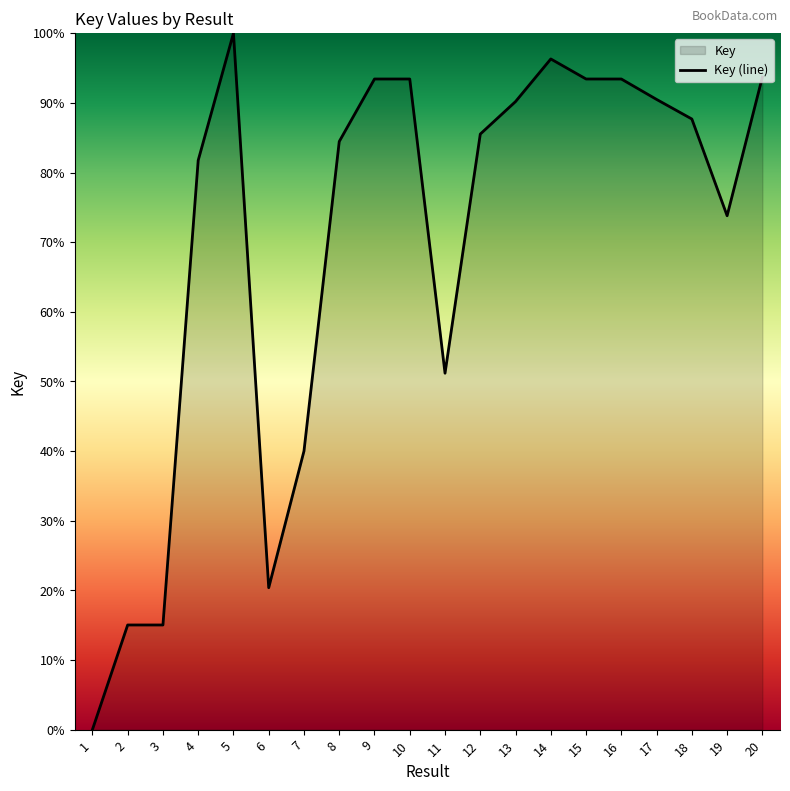

True or false: the data shows 31.2 at 14.

False